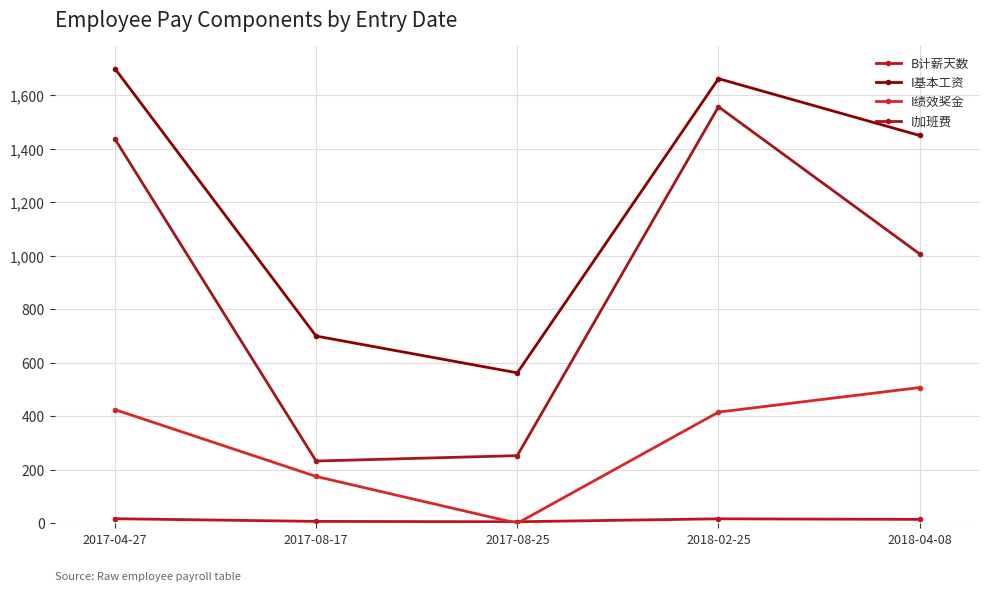

The B计薪天数 series shows 7.4 at 2017-08-25. True or false?

False